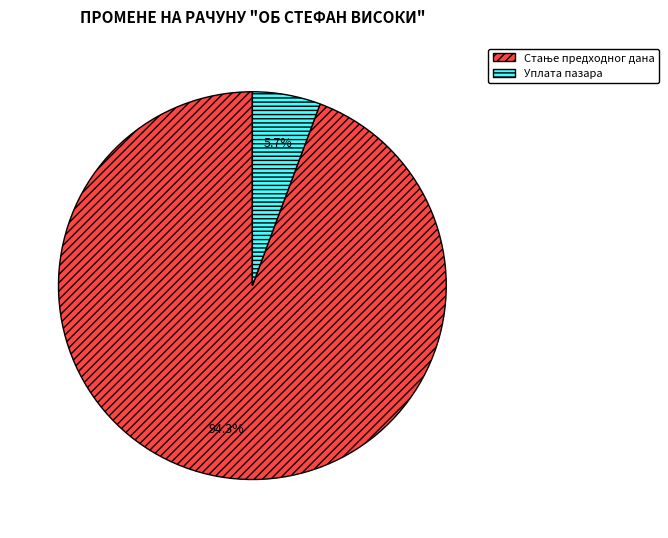

How many segments does this pie chart have?

2